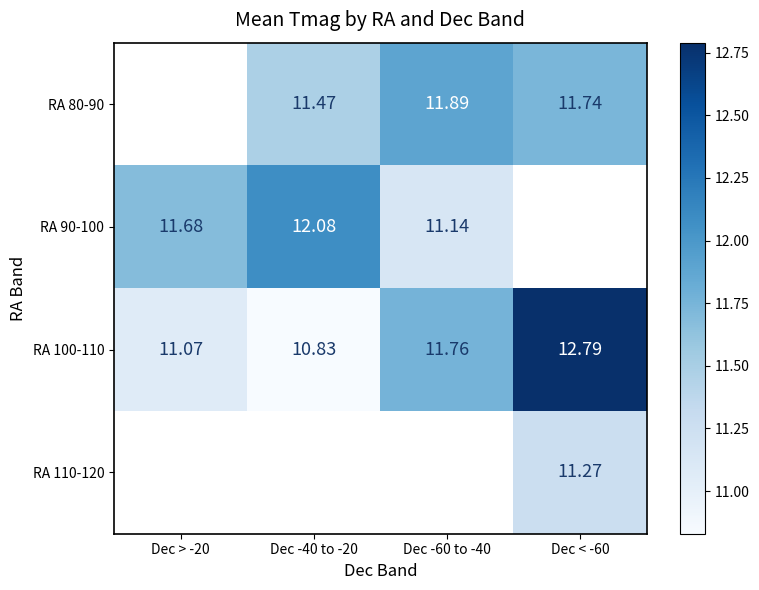

Is the value of RA 100-110 at Dec -40 to -20 greater than the value of RA 80-90 at Dec < -60?

No